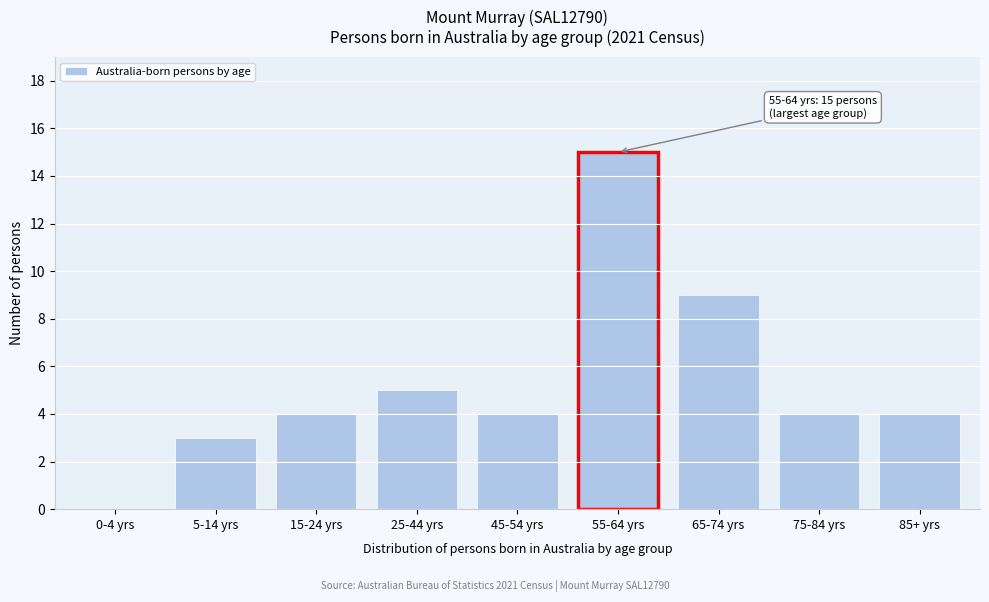

Reading right to left, extract all data points from this chart.

85+ yrs=4	75-84 yrs=4	65-74 yrs=9	55-64 yrs=15	45-54 yrs=4	25-44 yrs=5	15-24 yrs=4	5-14 yrs=3	0-4 yrs=0